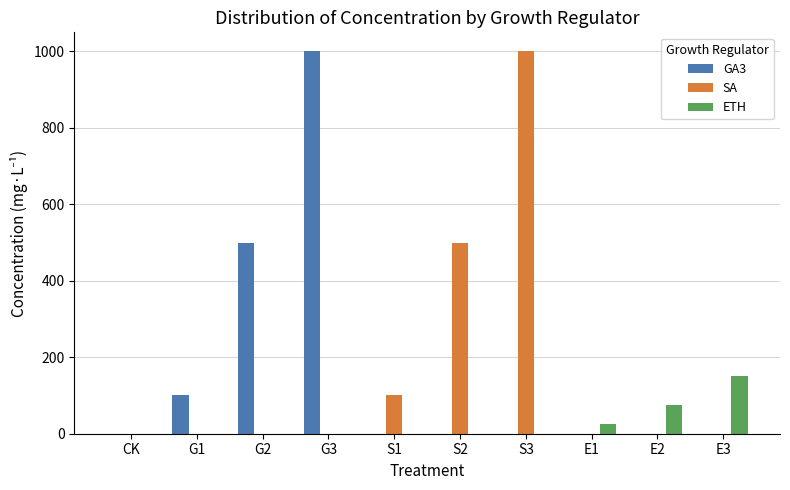

What is the sum of all SA values?

1600